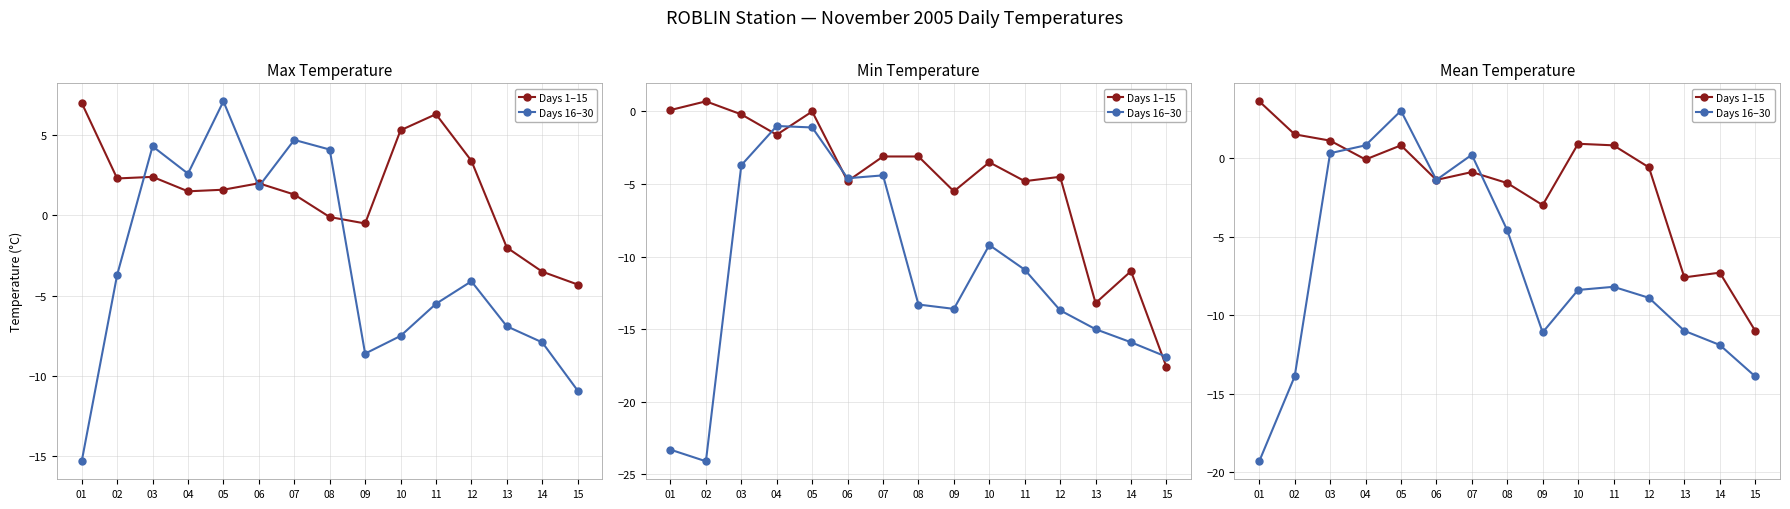

What is the value of the Days 16–30 point at the 12th from the left?

-8.9